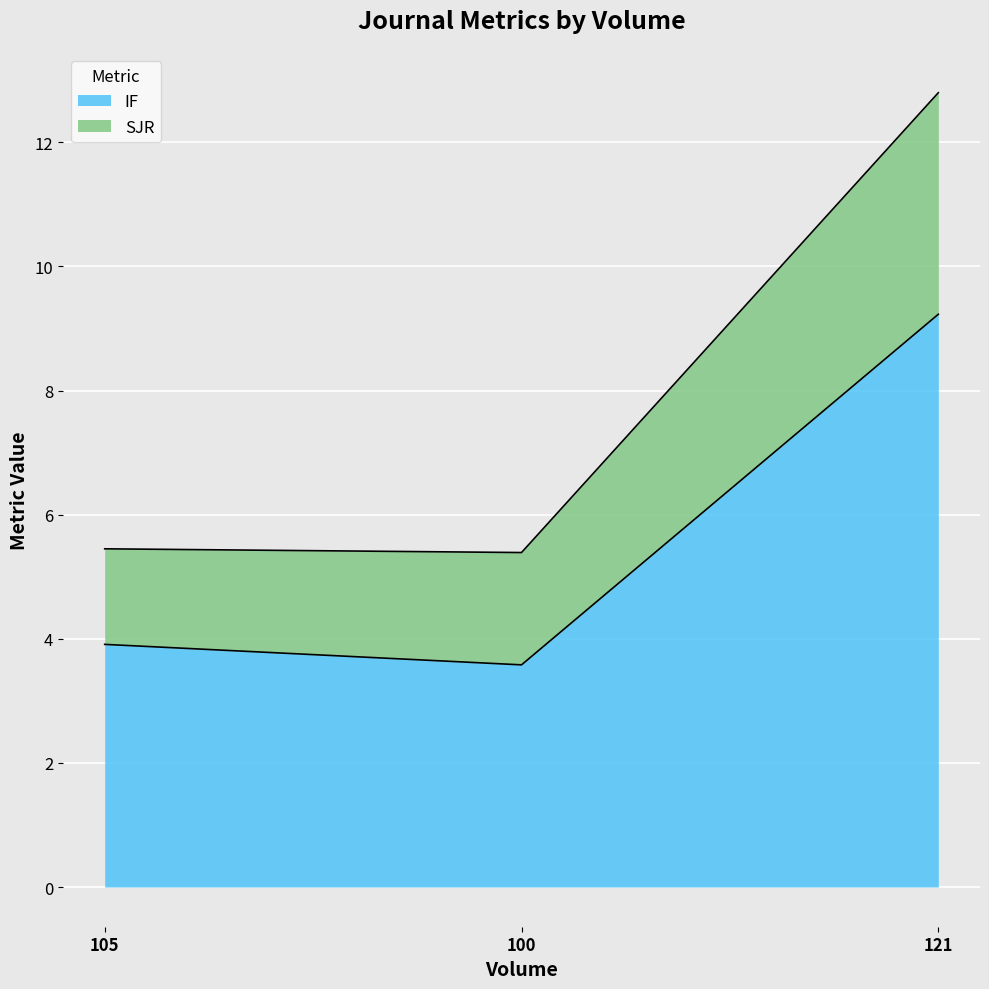

What is the lowest value of the IF series?

3.6